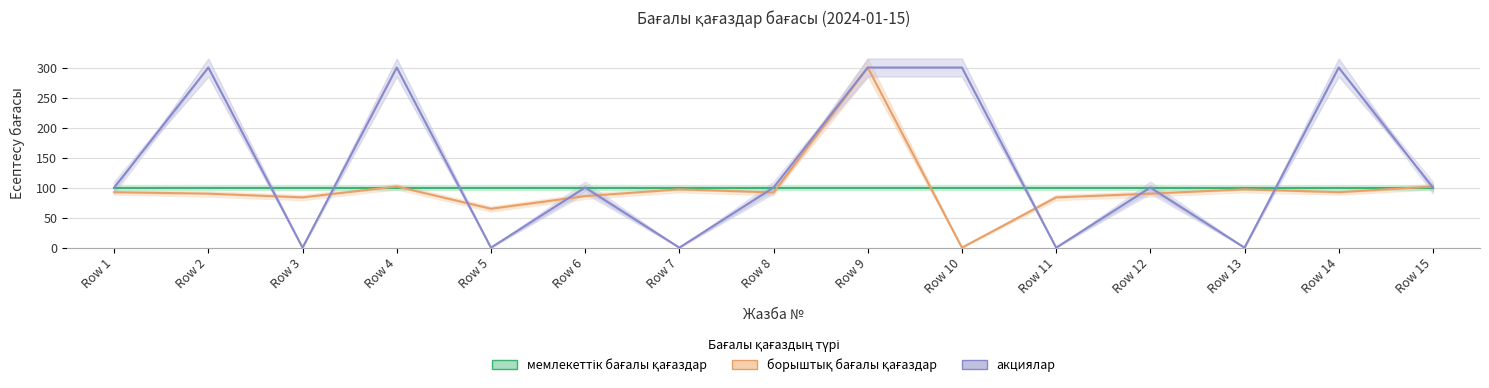

What is the difference between the second highest and minimum values in the акциялар series?

300.0